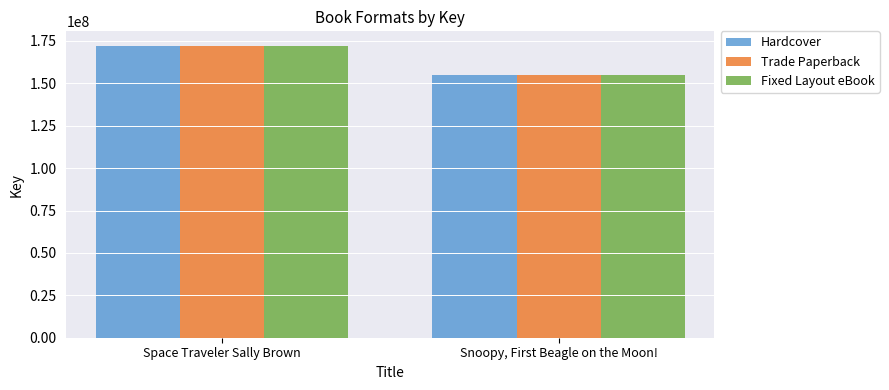

The Trade Paperback series shows 172084523 at Space Traveler Sally Brown. True or false?

True